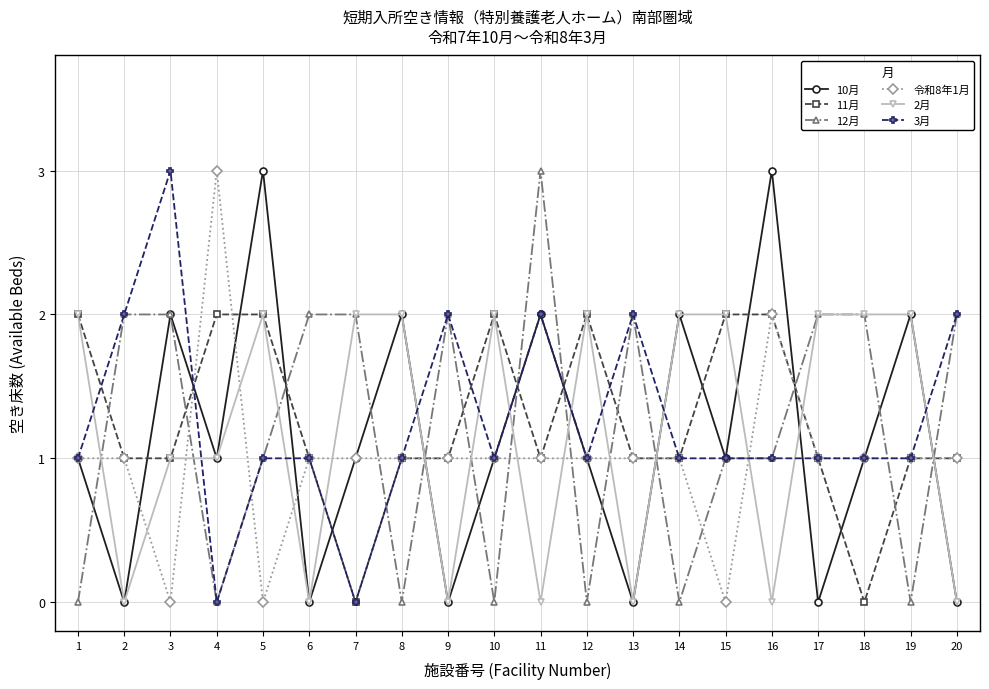

True or false: 12月 has more than 2 points higher than both neighbors.

True